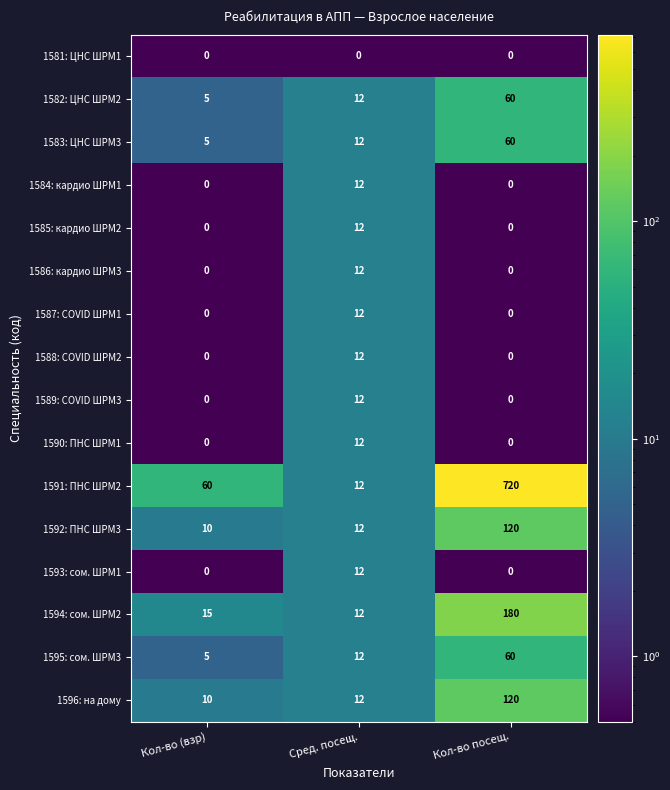

What is the difference between the maximum and minimum values in the 1596: на дому series?

110